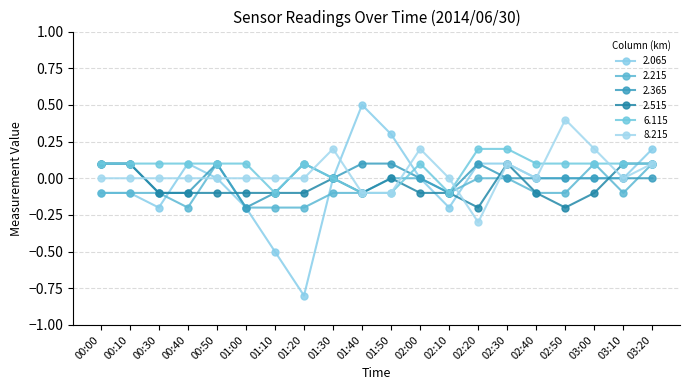

What is the difference between the maximum and minimum values in the 8.215 series?

0.7